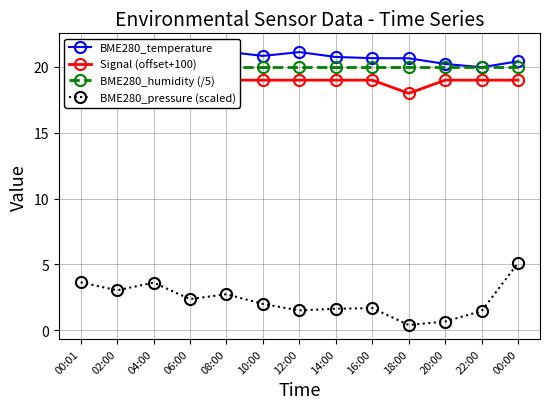

Where is the first local maximum for BME280_temperature?

12:00